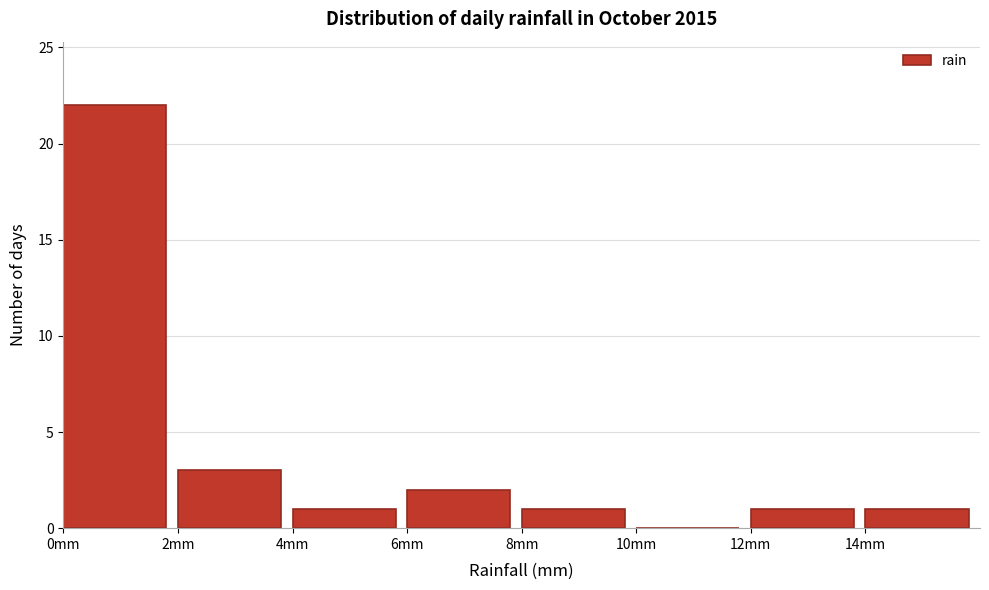

Reading left to right, transcribe this chart: for each bar, give the range it covers on the x-axis and its height. The values are not printed on the chart, so give them approximately, as read against the axis.

0 to 2: 22
2 to 4: 3
4 to 6: 1
6 to 8: 2
8 to 10: 1
10 to 12: 0
12 to 14: 1
14 to 16: 1